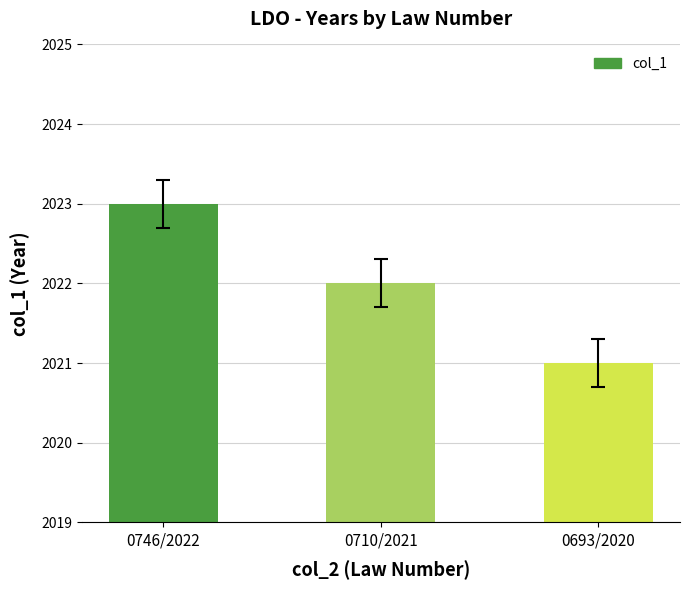

What is the sum of all values?

6066